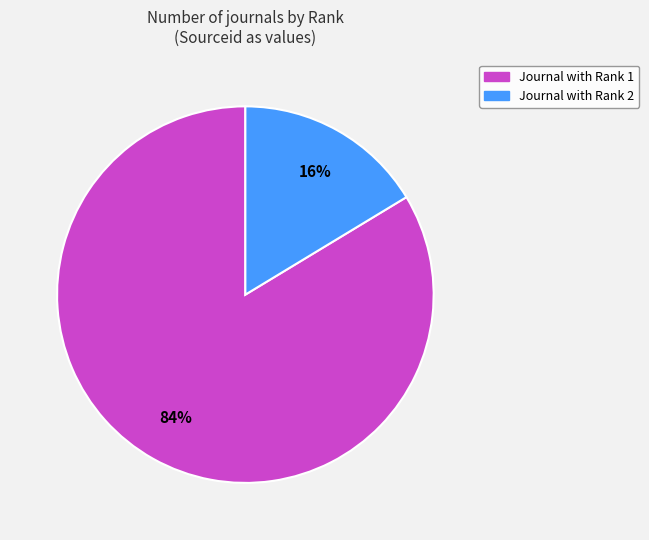

Is there any slice that represents more than half of the pie?

Yes